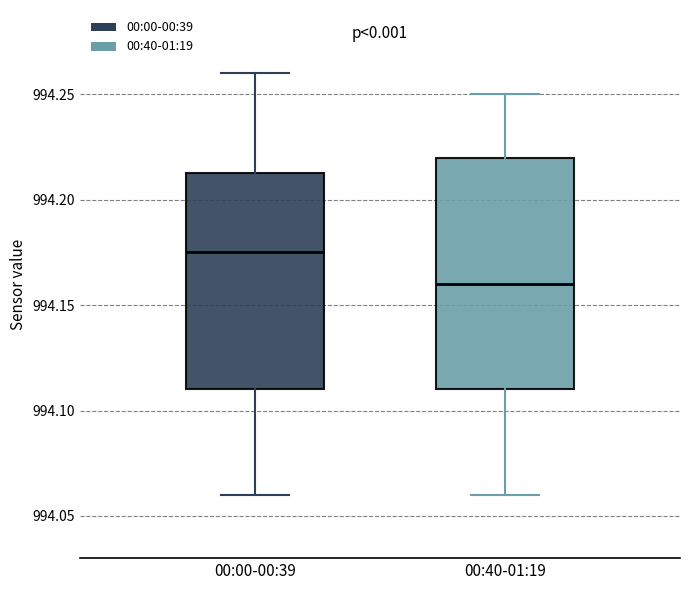

Which box has the lowest median line?

00:40-01:19